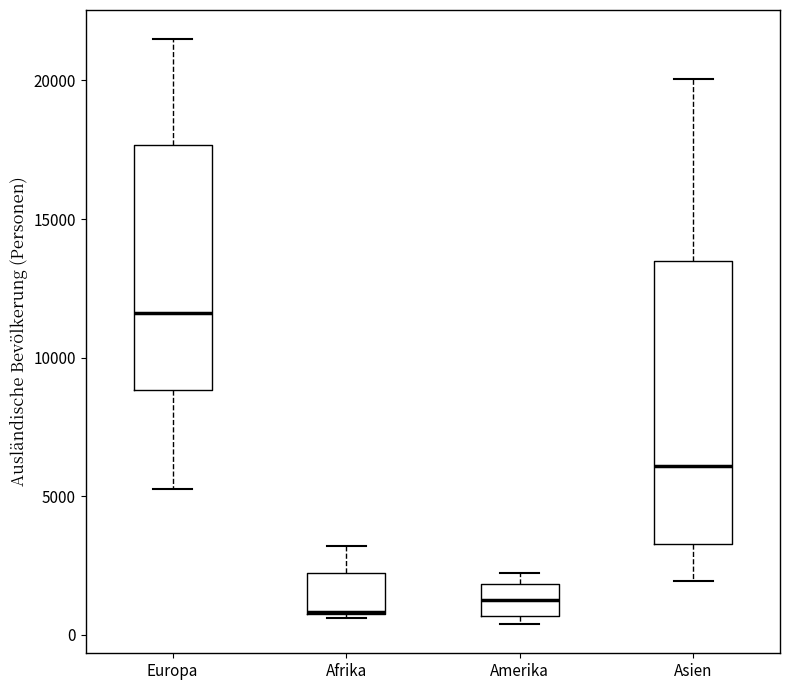

Reading left to right, transcribe this box plot: for each box, give where its median line is, the range the box spans, and where its two whiskers end, as read against the y-axis. The values are not printed on the chart, so give them approximately, as read against the axis.

Europa: median 11500, box 9000 to 17500, whiskers 5500 to 21500
Afrika: median 1000 (drawn on the box's lower edge), box 1000 to 2000, whiskers 500 to 3000
Amerika: median 1500, box 500 to 2000, whiskers 500 (just below the box's lower edge) to 2000 (just above the box's upper edge)
Asien: median 6000, box 3500 to 13500, whiskers 2000 to 20000